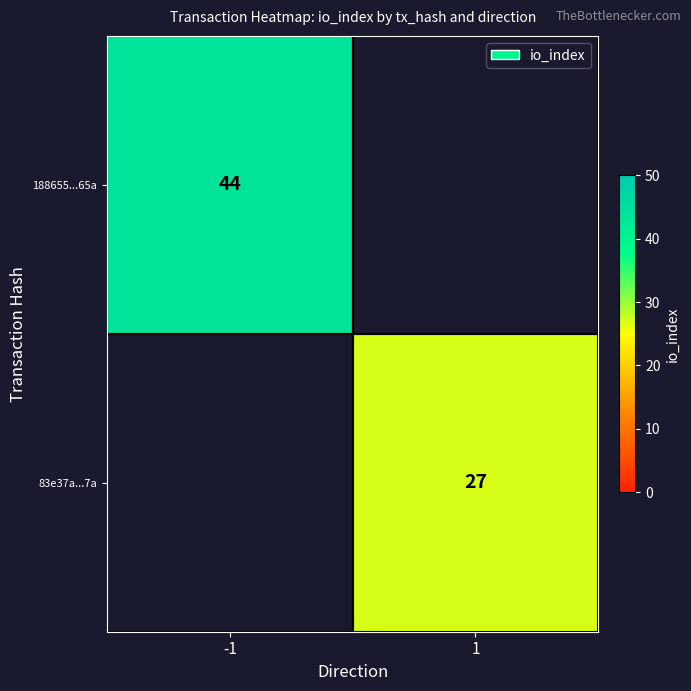

What is the greatest value displayed?

44.0